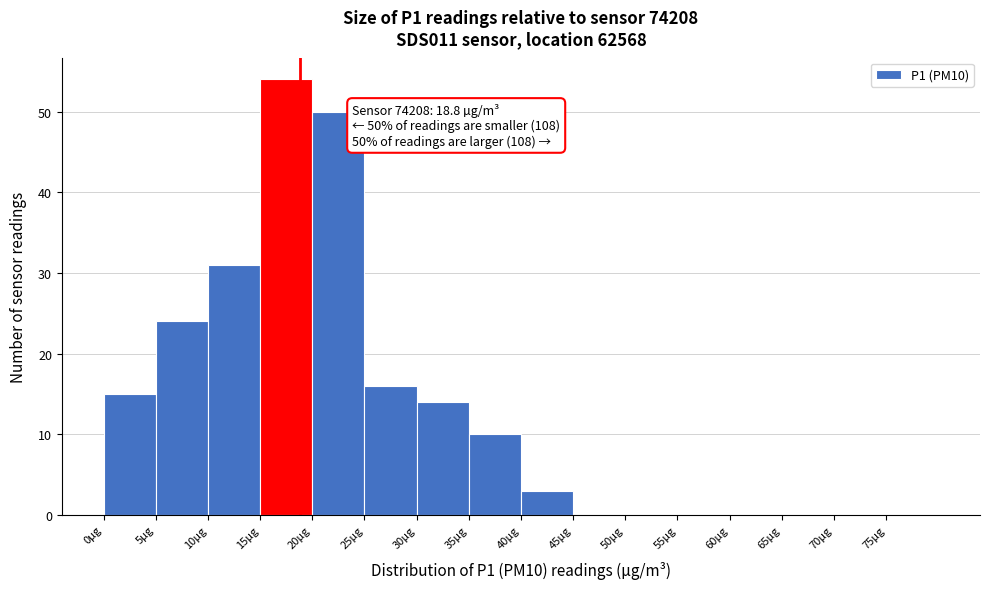

Which range on the x-axis has the tallest bar?

15 to 20